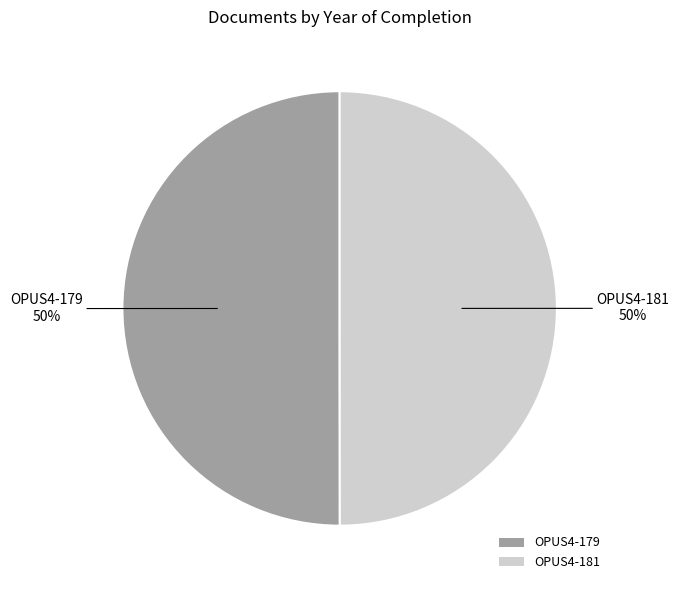

To the nearest percent, what is the combined percentage of OPUS4-179 and OPUS4-181?

100%